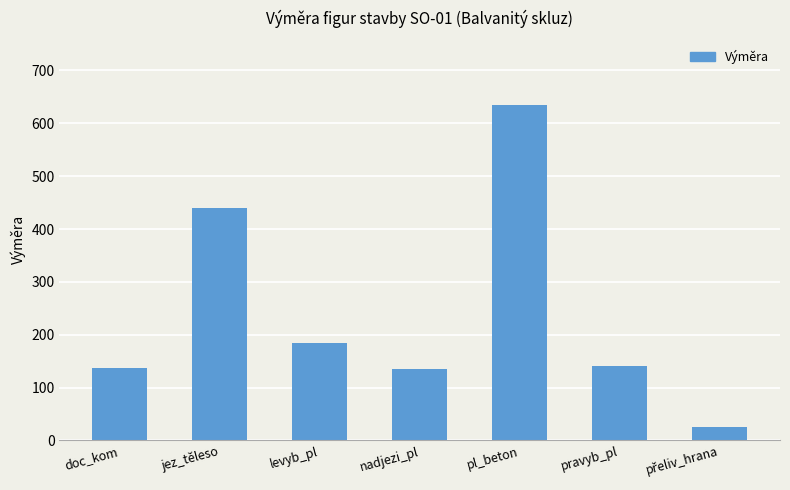

What is the sum of the values at jez_těleso and pravyb_pl?

580.7